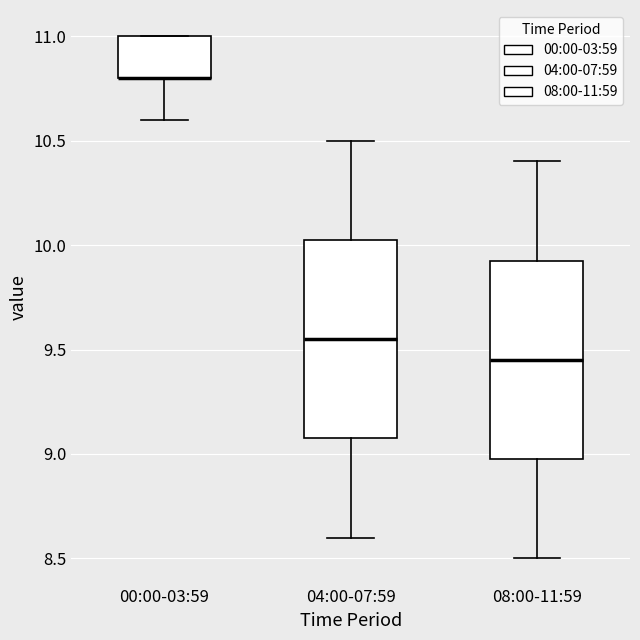

Where does the median line of the box for 04:00-07:59 sit on the y-axis? The values are not printed on the chart, so give them approximately, as read against the axis.

9.55